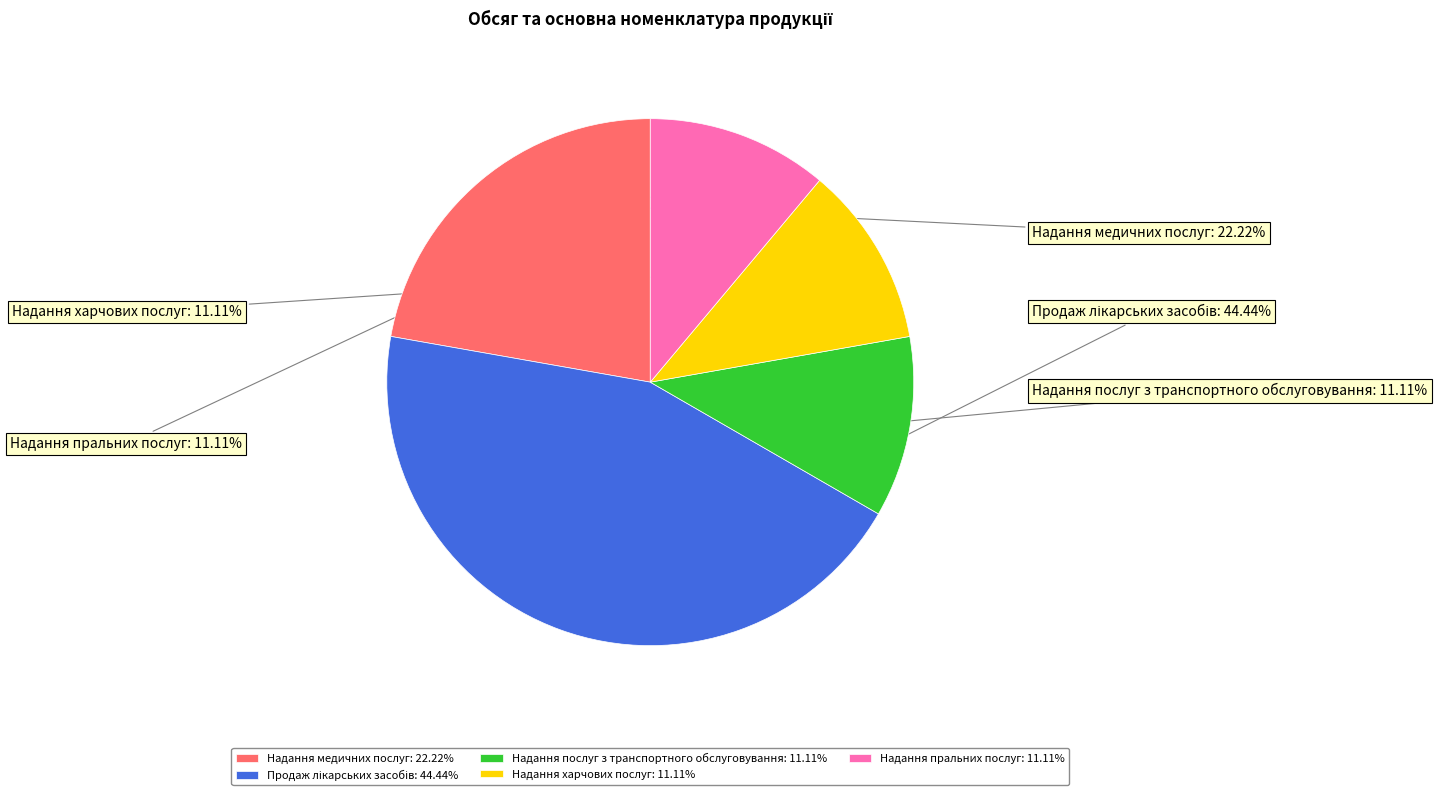

Rank the categories by value from highest to lowest.

Продаж лікарських засобів, Надання медичних послуг, Надання послуг з транспортного обслуговування, Надання харчових послуг, Надання пральних послуг